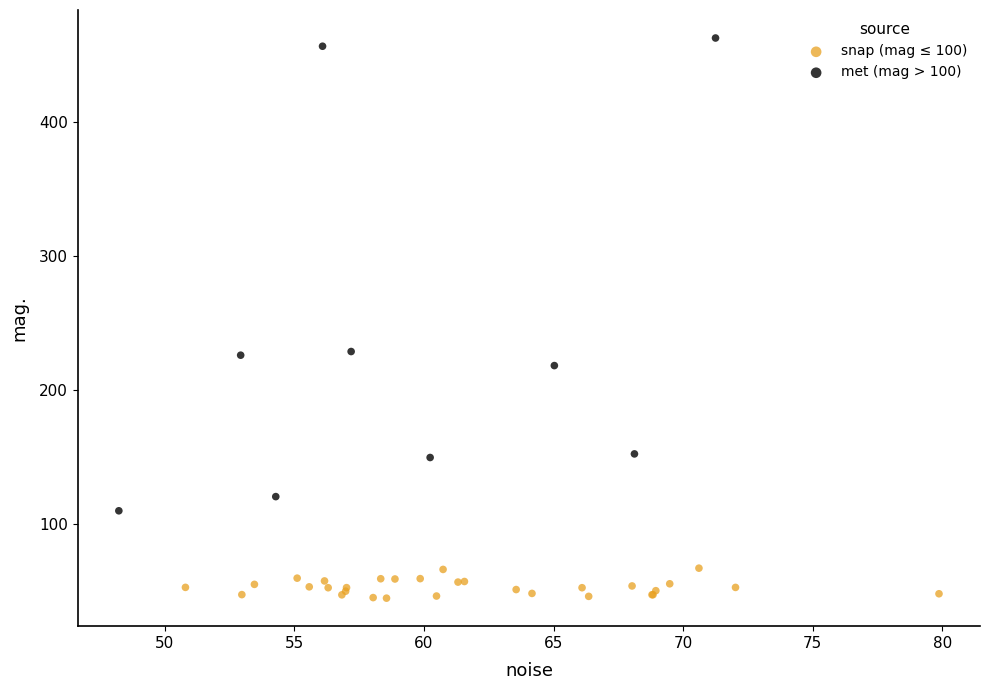

Which series has the widest spread of Y values?

met (mag > 100)